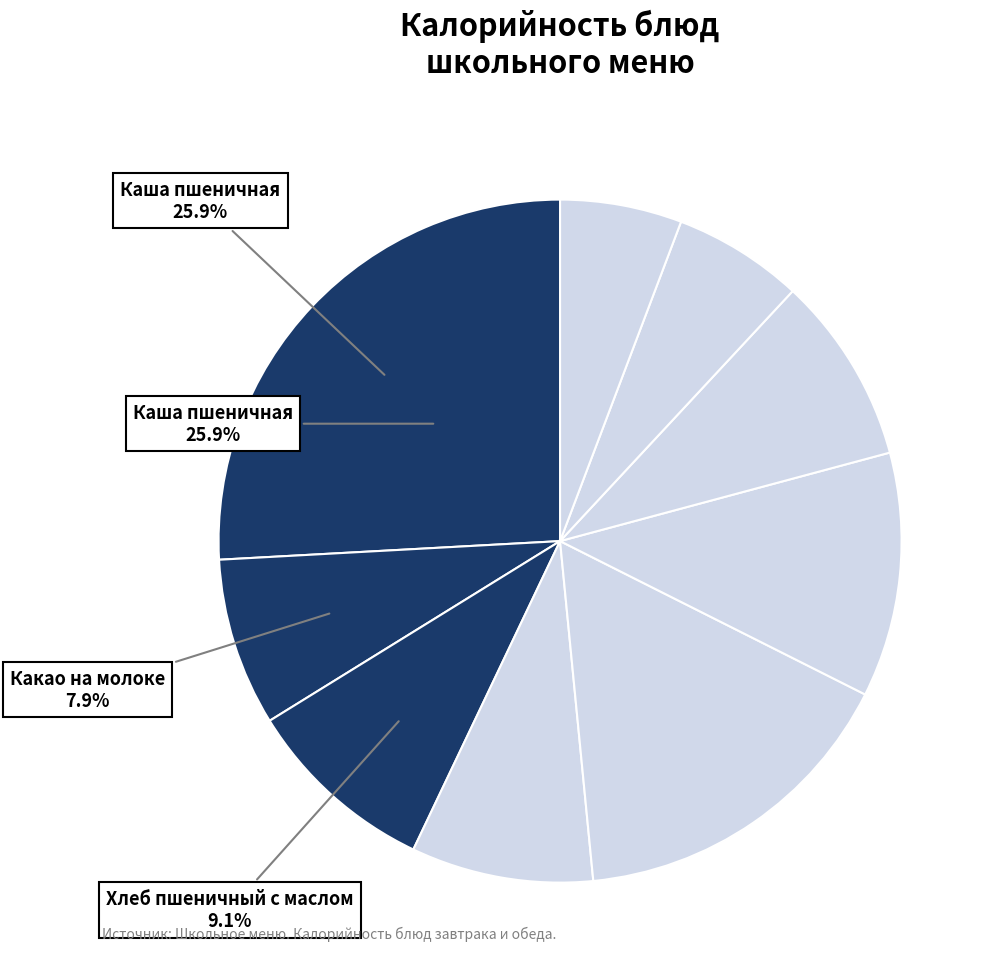

Does any single category account for the majority?

No